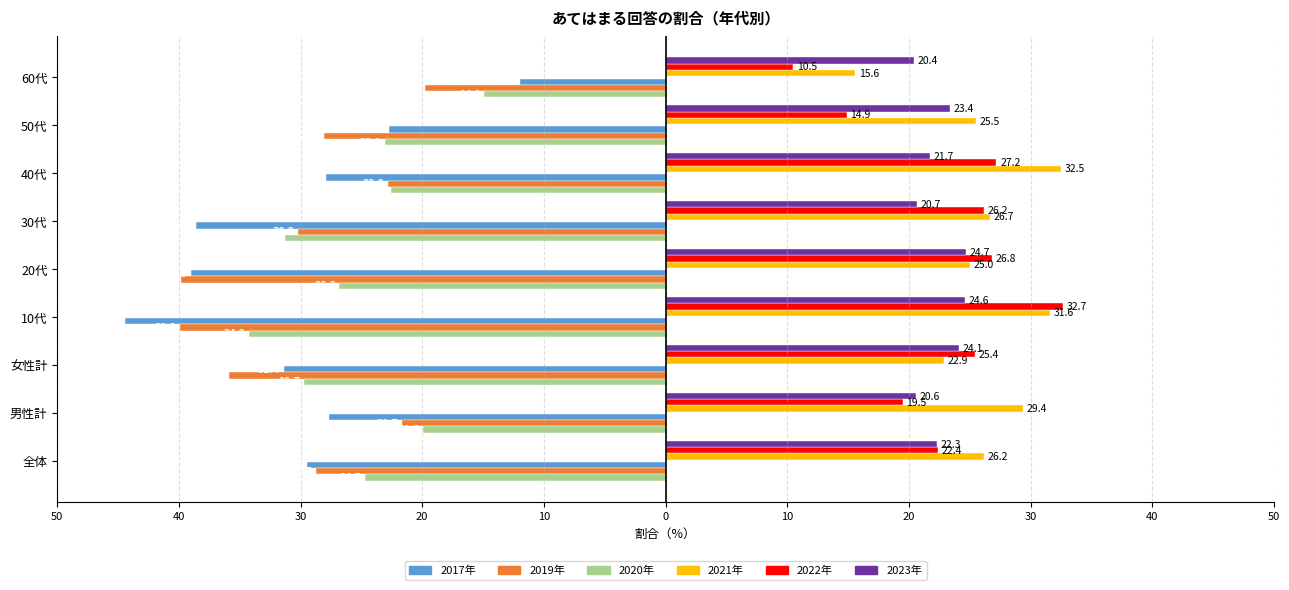

What are all the series names shown in the legend?

2017年, 2019年, 2020年, 2021年, 2022年, 2023年